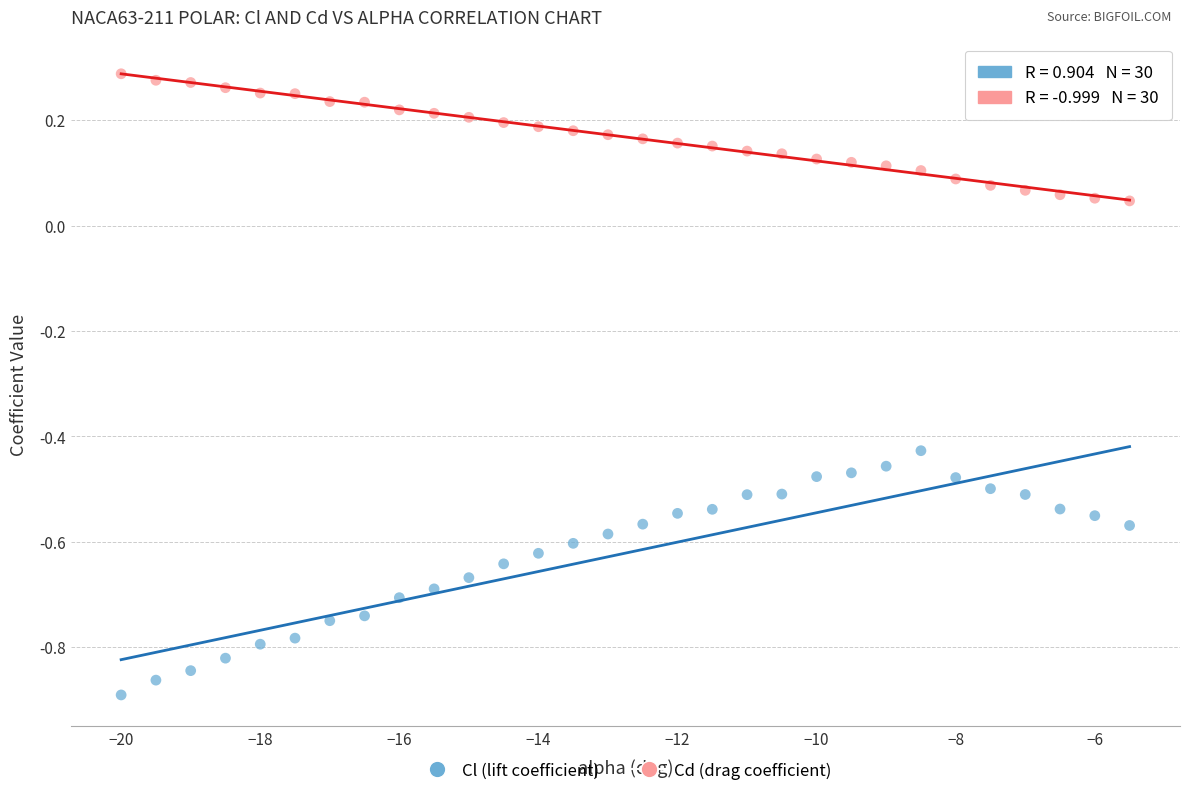

Which series has the widest spread of Y values?

Cl (lift coefficient)